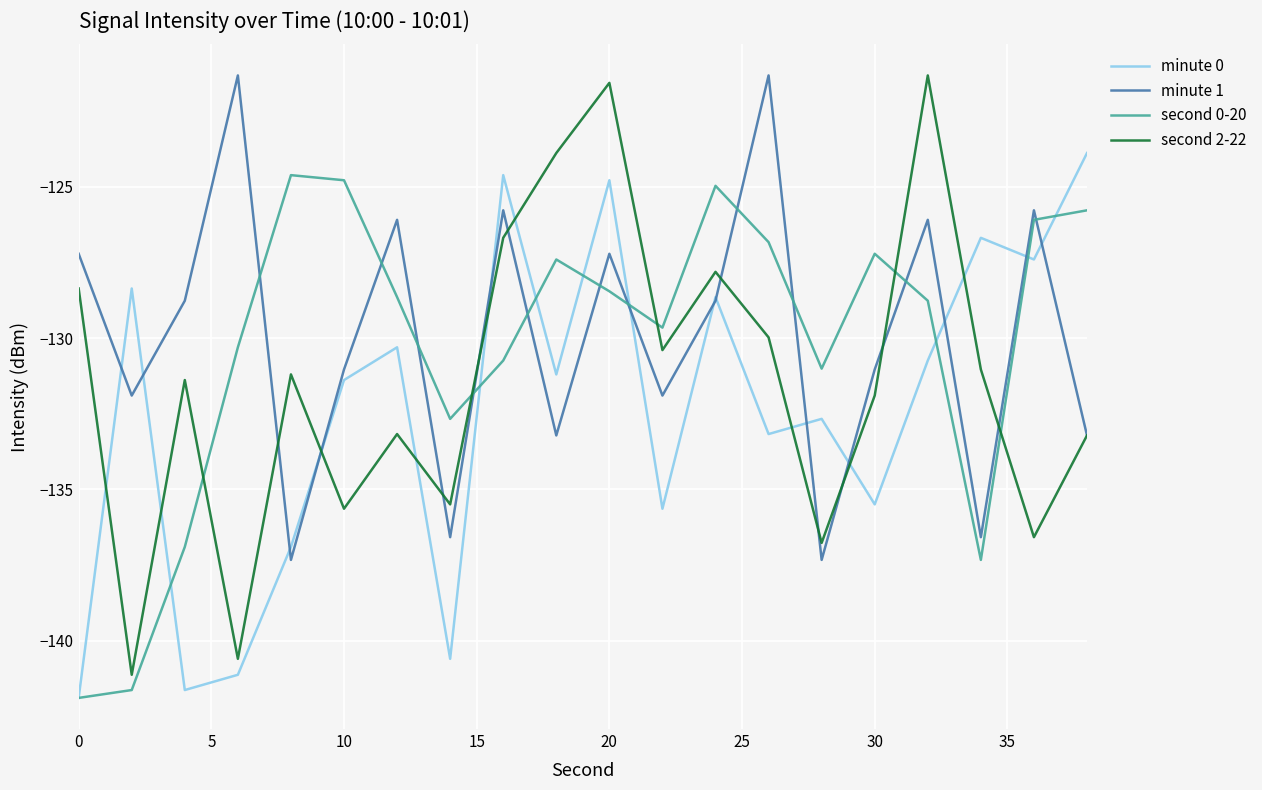

True or false: minute 1 and second 2-22 cross at least once.

True